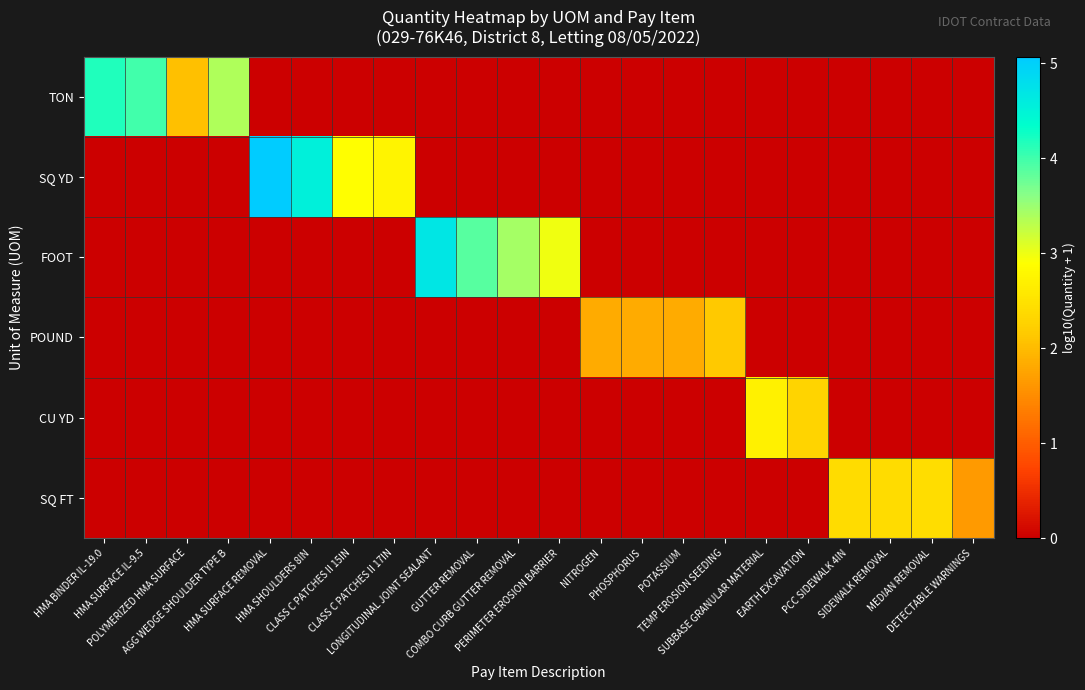

Which series has the largest total across all categories?

SQ YD